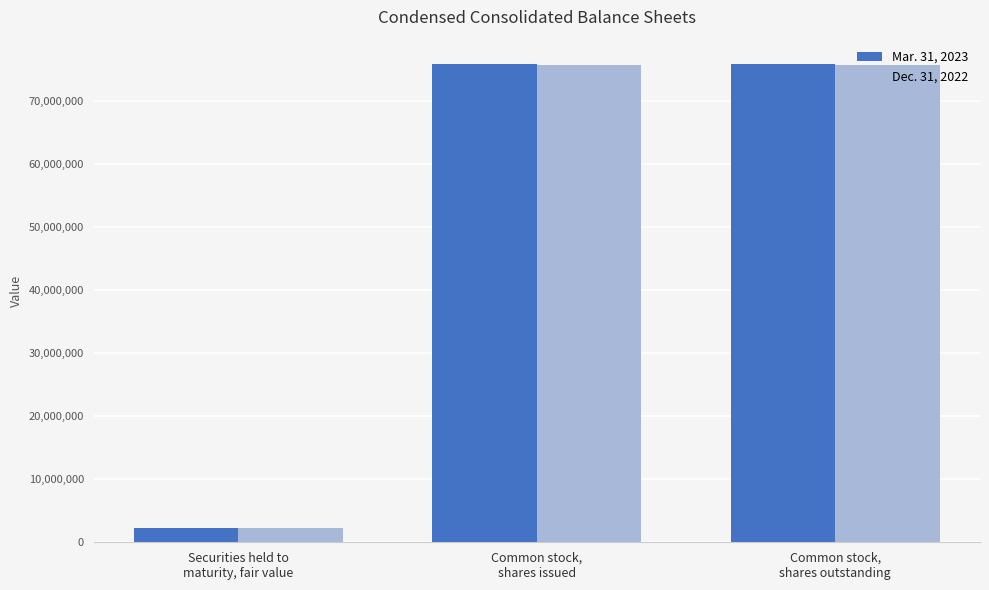

What are all the series names shown in the legend?

Mar. 31, 2023, Dec. 31, 2022